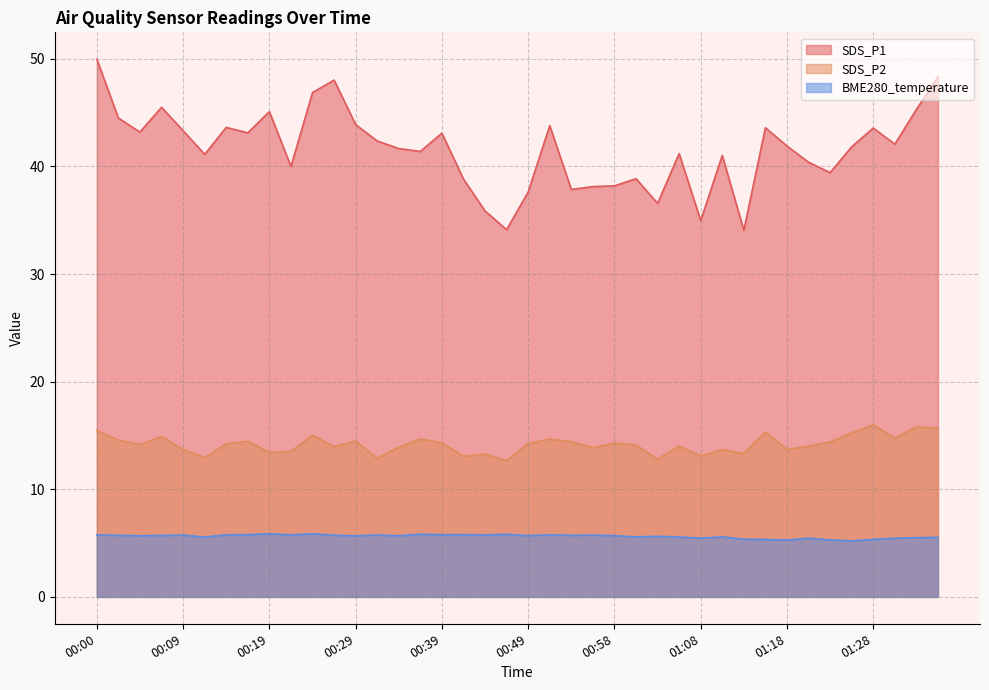

Does the chart display data point markers on the line(s)?

No